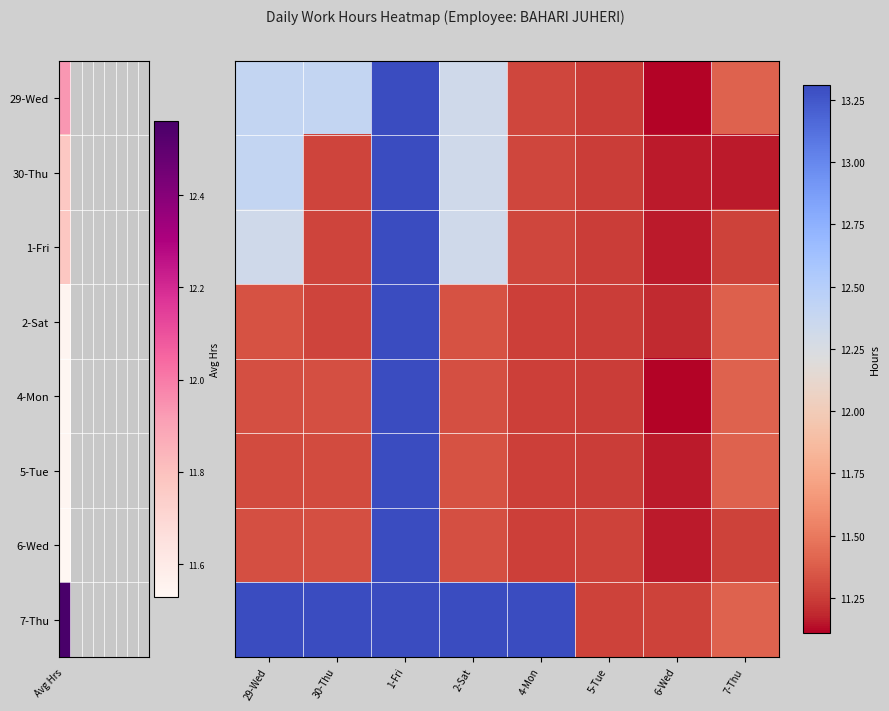

Count the number of categories in the chart.

8